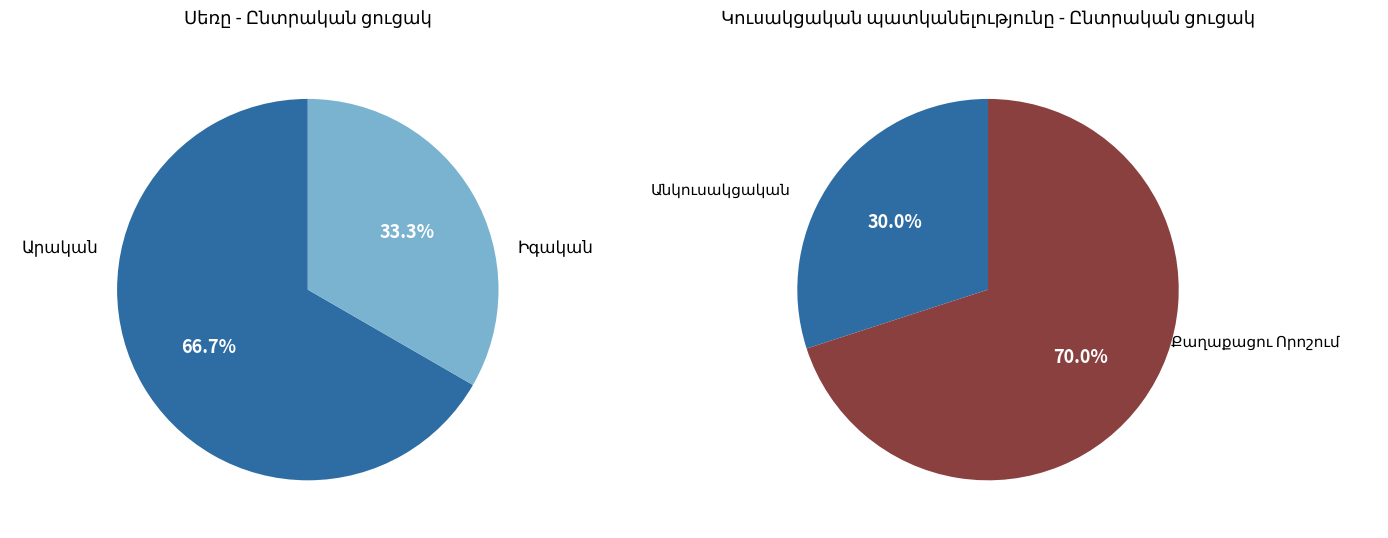

How many segments does this pie chart have?

2